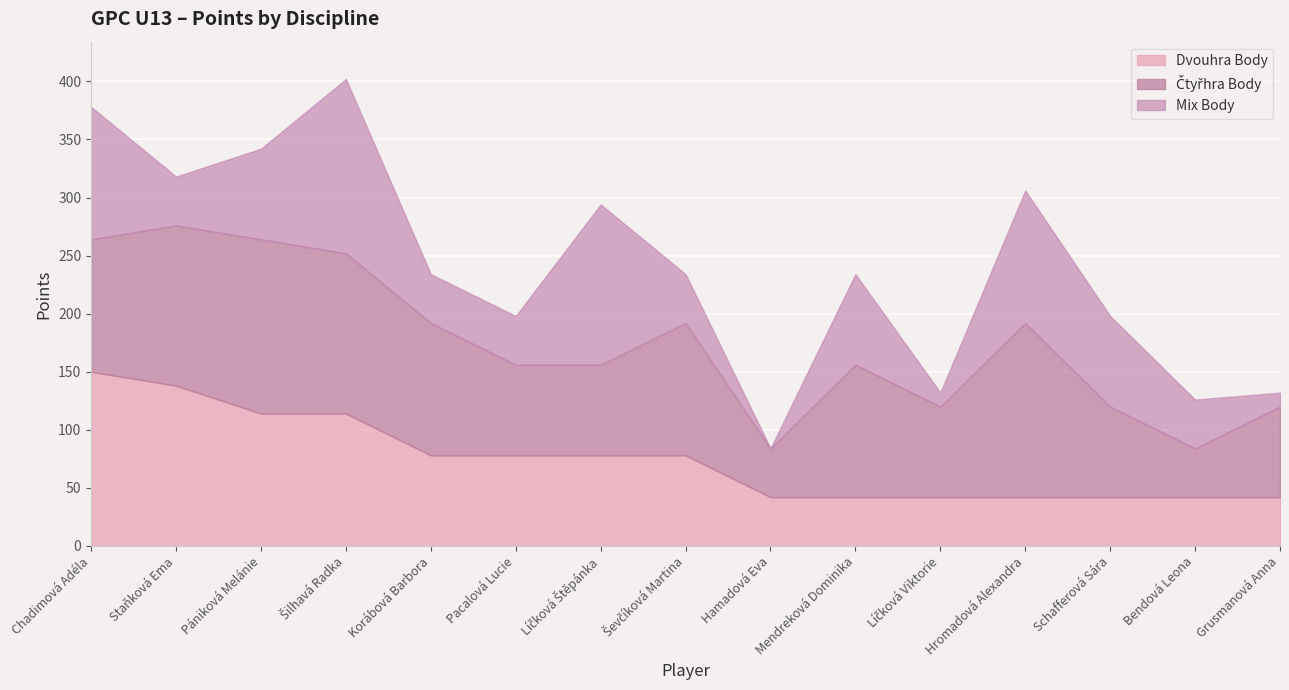

At which category is the sum across all series the highest?

Šilhavá Radka